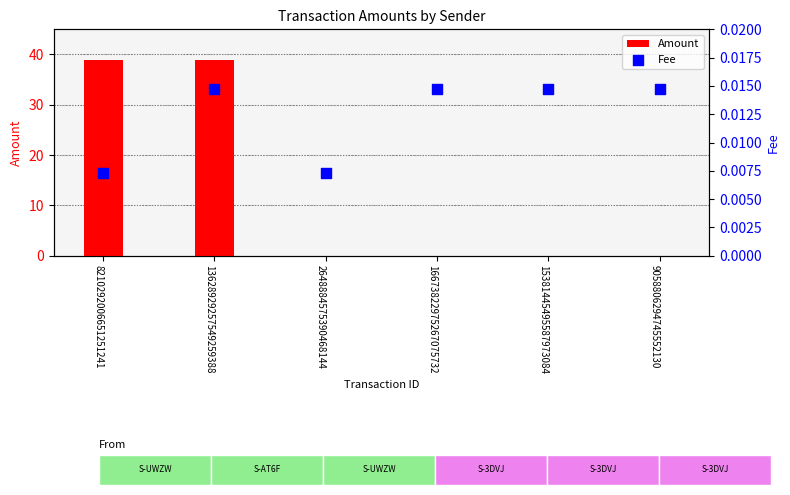

Which series has the largest total across all categories?

Amount